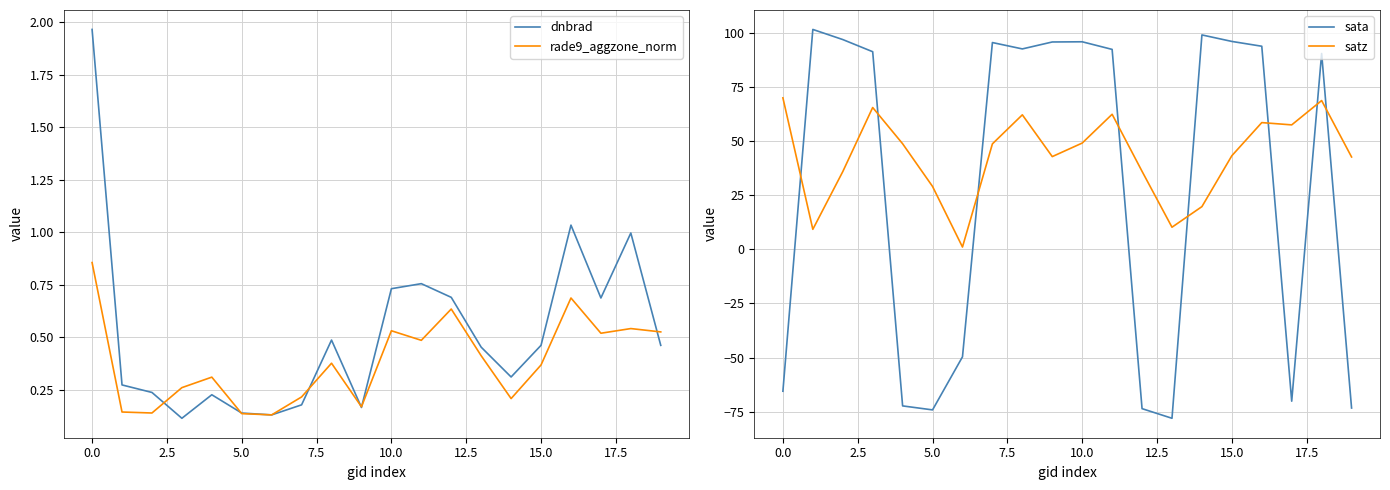

What is the label of the 3rd point from the right?

17